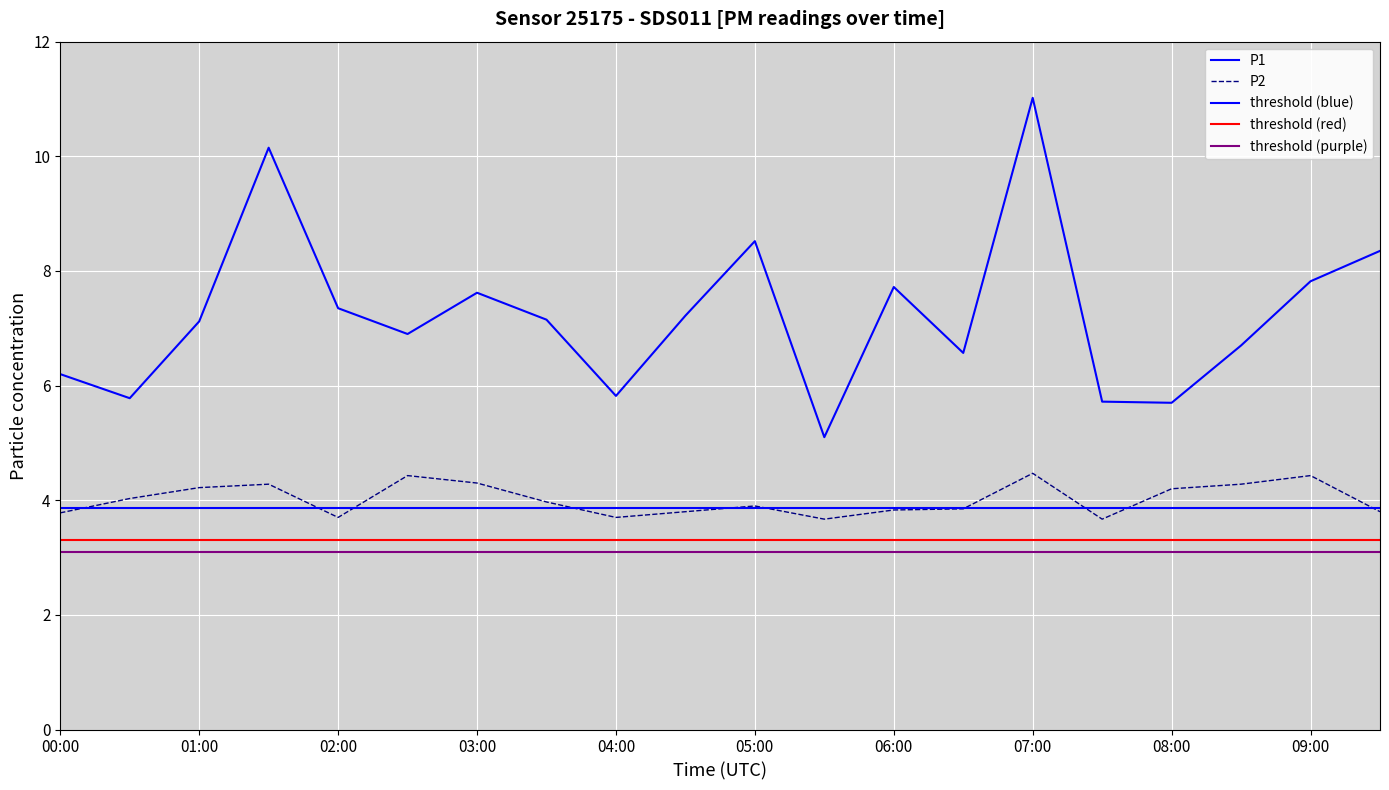

List the labels in order of P1 value, largest first.

07:00, 01:30, 05:00, 09:30, 09:00, 06:00, 03:00, 02:00, 04:30, 03:30, 01:00, 02:30, 08:30, 06:30, 00:00, 04:00, 00:30, 07:30, 08:00, 05:30